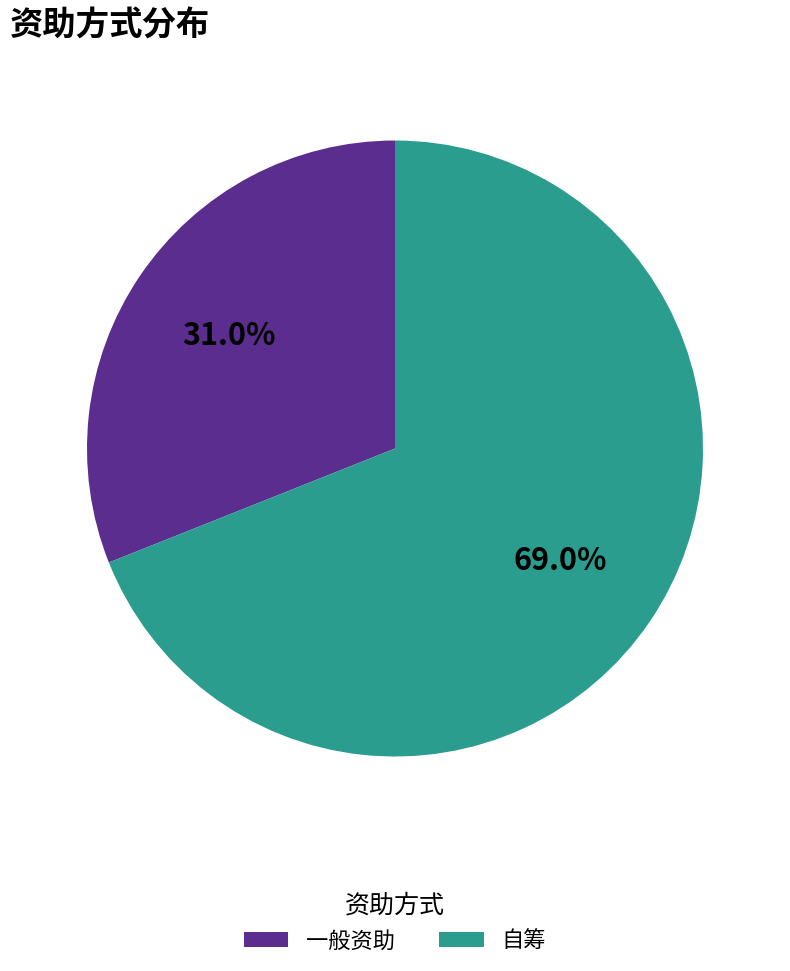

To the nearest percent, what is the difference between the 一般资助 and 自筹 slice percentages?

38%